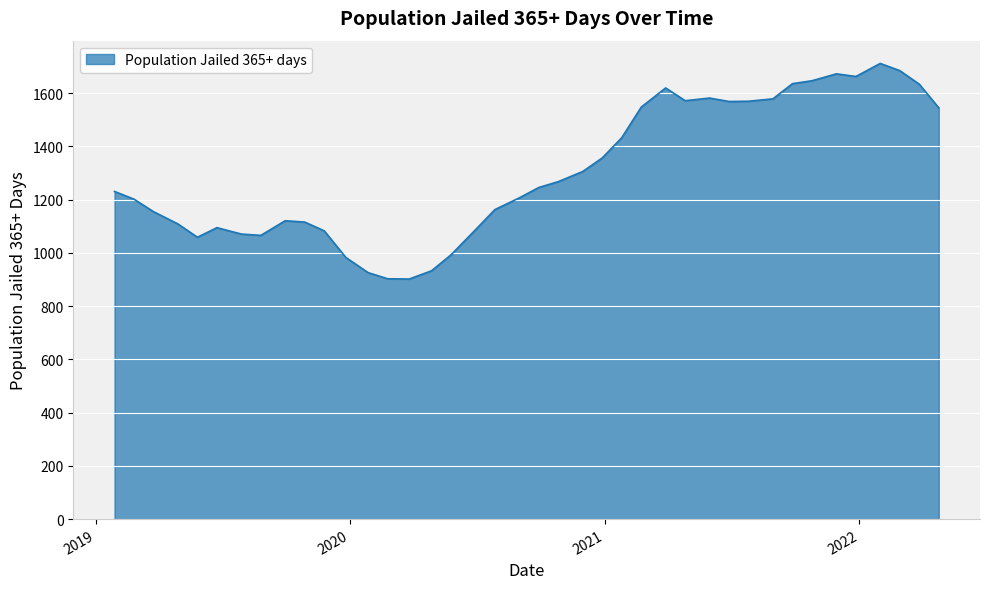

What is the smallest value displayed?

902